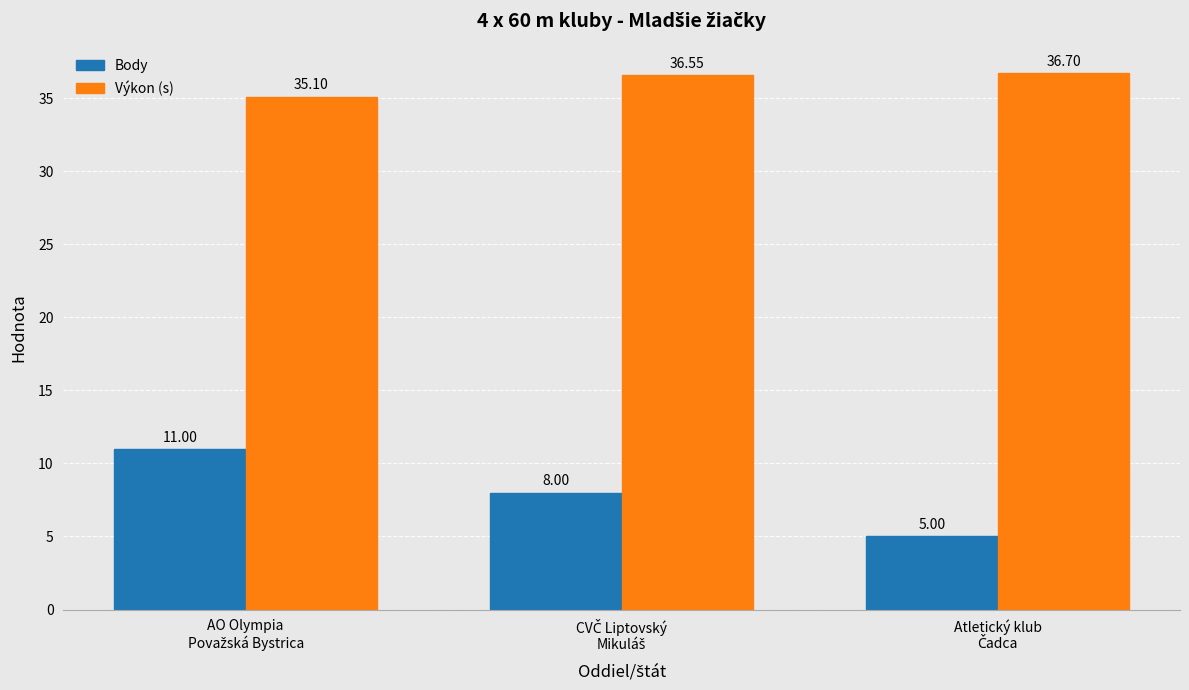

What is the smallest value displayed?

5.0